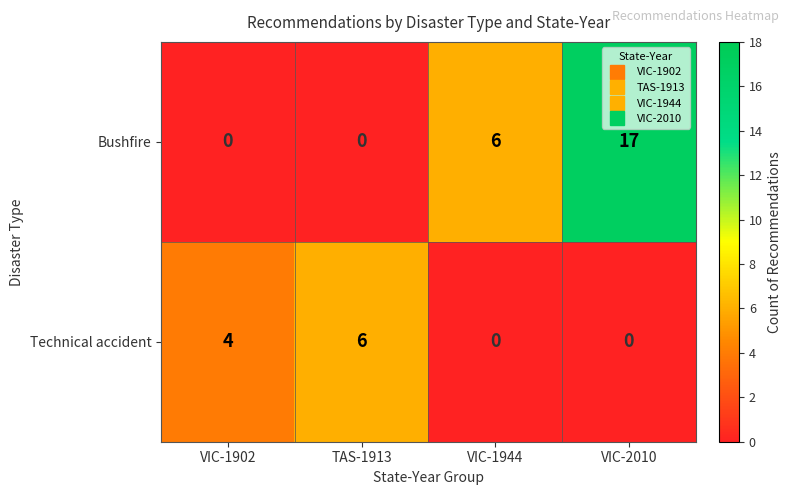

What is the total value across all series at VIC-1902?

4